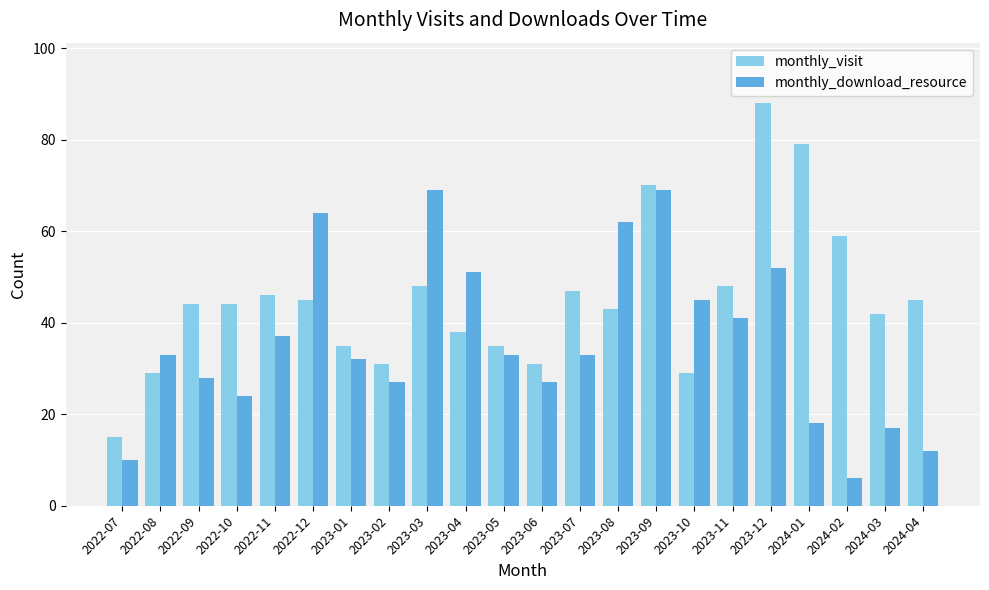

What is the lowest value of the monthly_download_resource series?

6